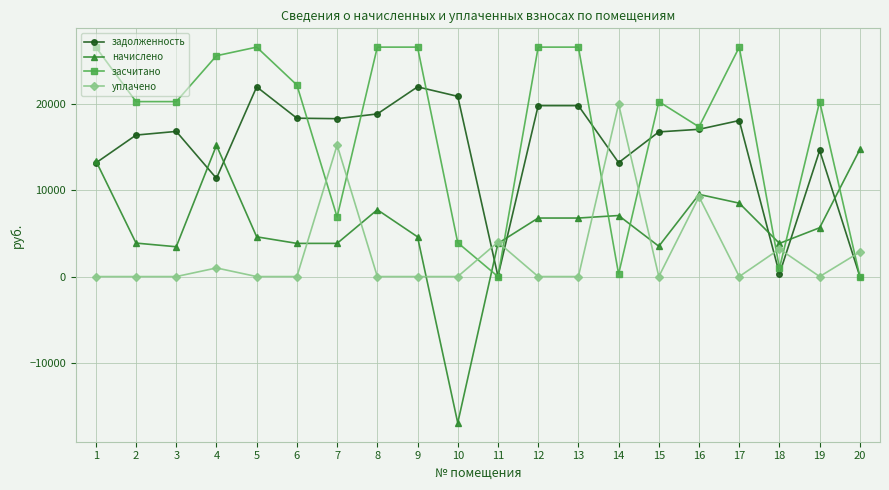

Where is the first local minimum for начислено?

3